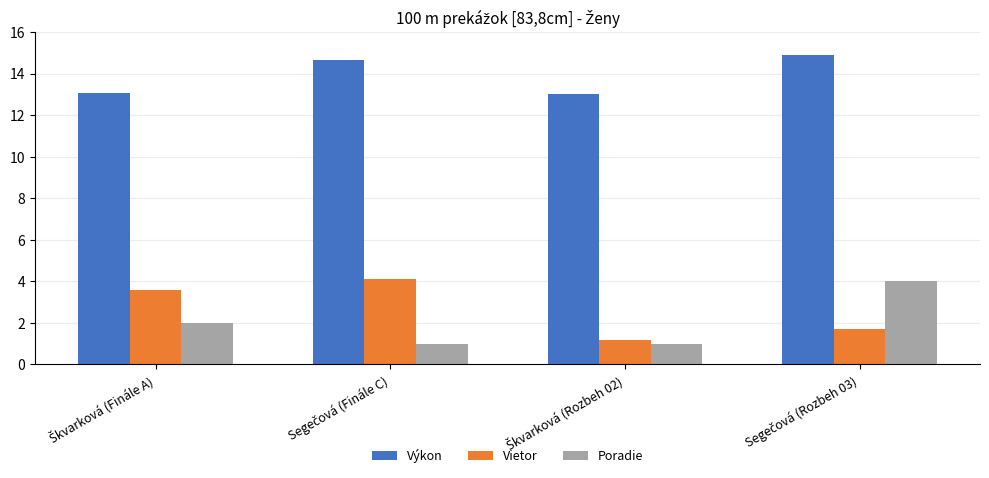

What is the average value of the Výkon series?

13.9